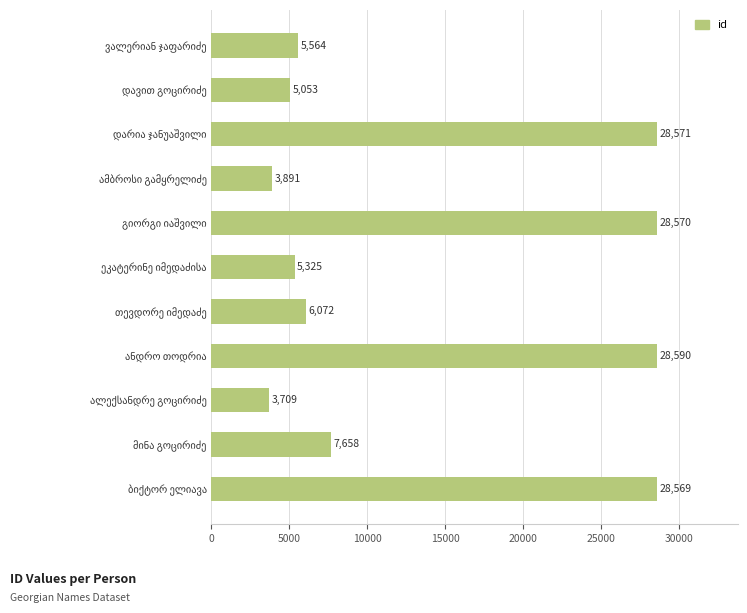

What is the greatest value displayed?

28590